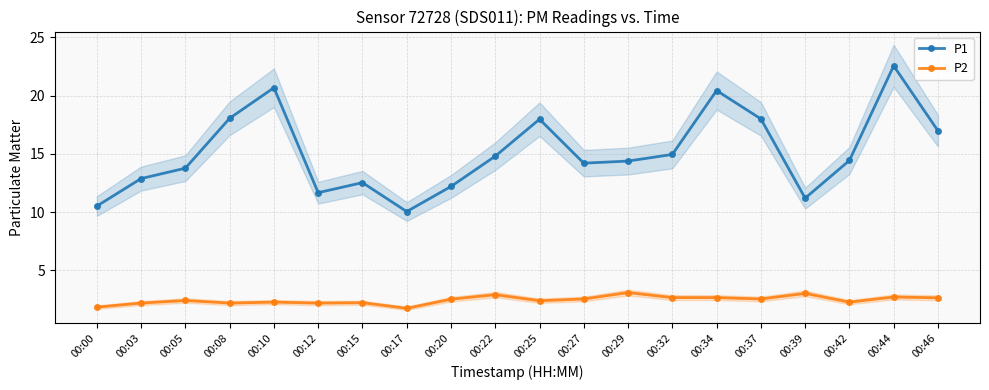

What is the value of the P2 point at the 16th from the left?

2.5